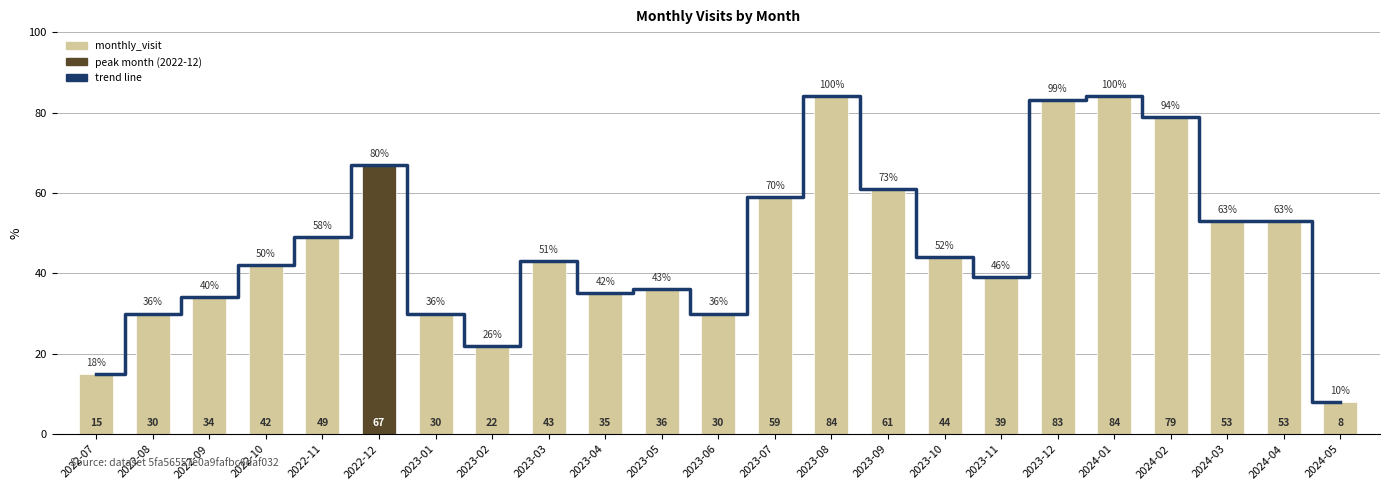

The chart shows a value of 59 at 2023-07. True or false?

True